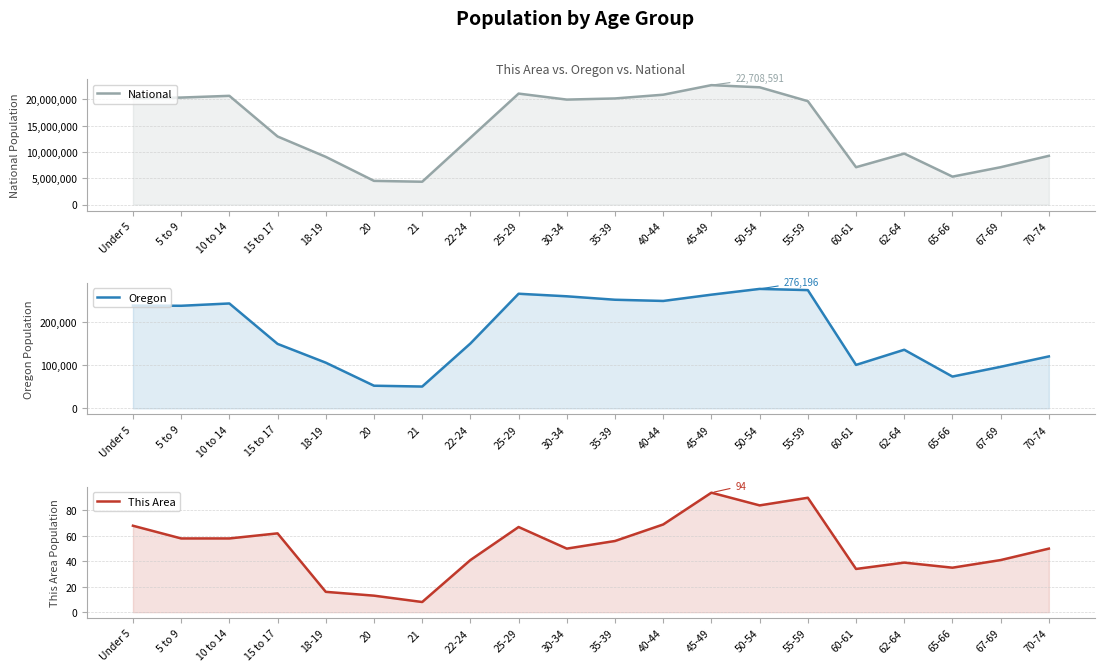

Between 22-24 and Under 5, which is larger?

Under 5